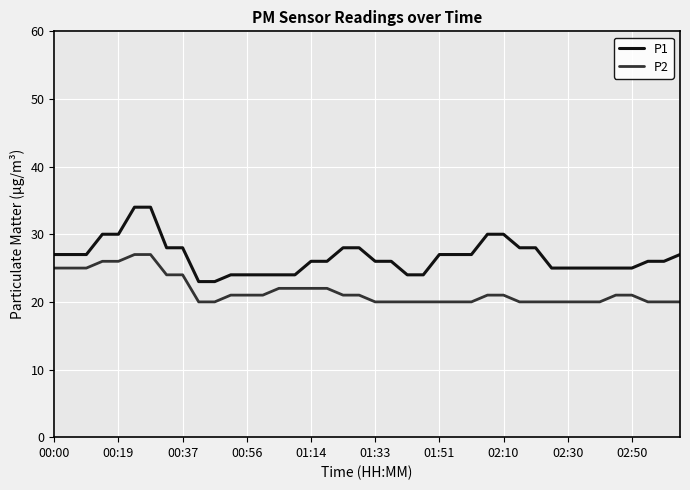

What is the lowest value of the P2 series?

20